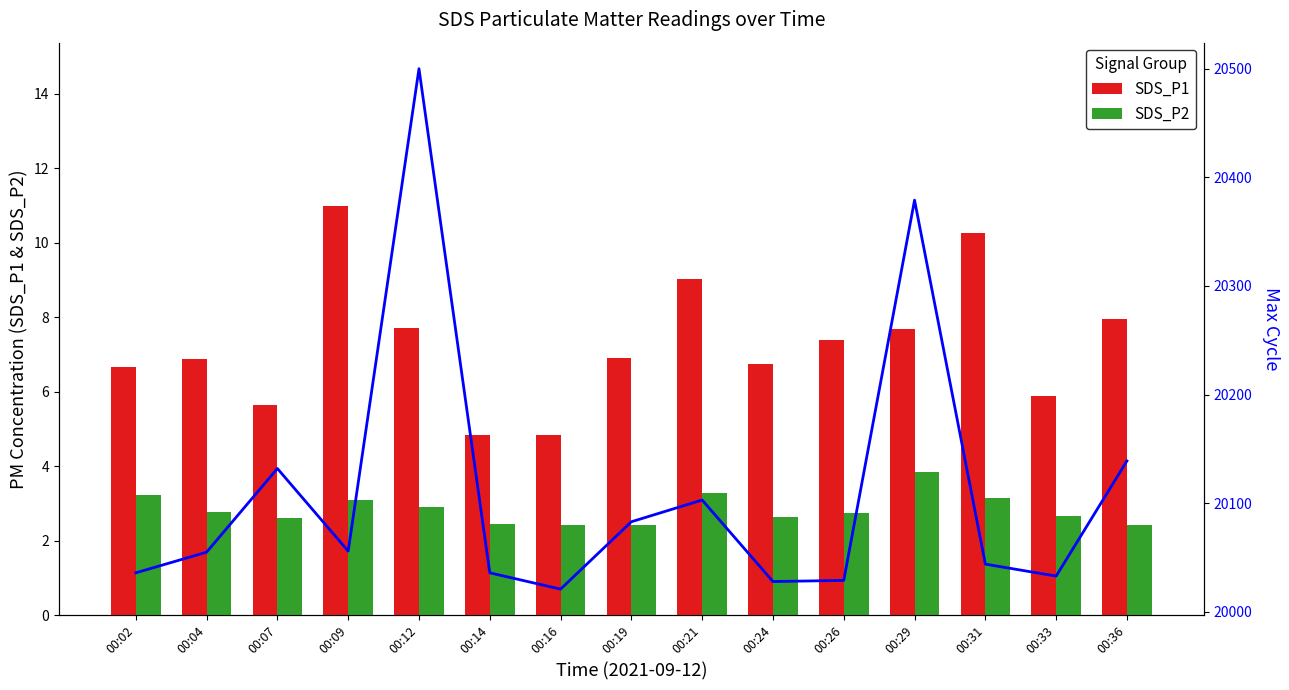

What is the value of the SDS_P2 bar at the 11th from the left?

2.8